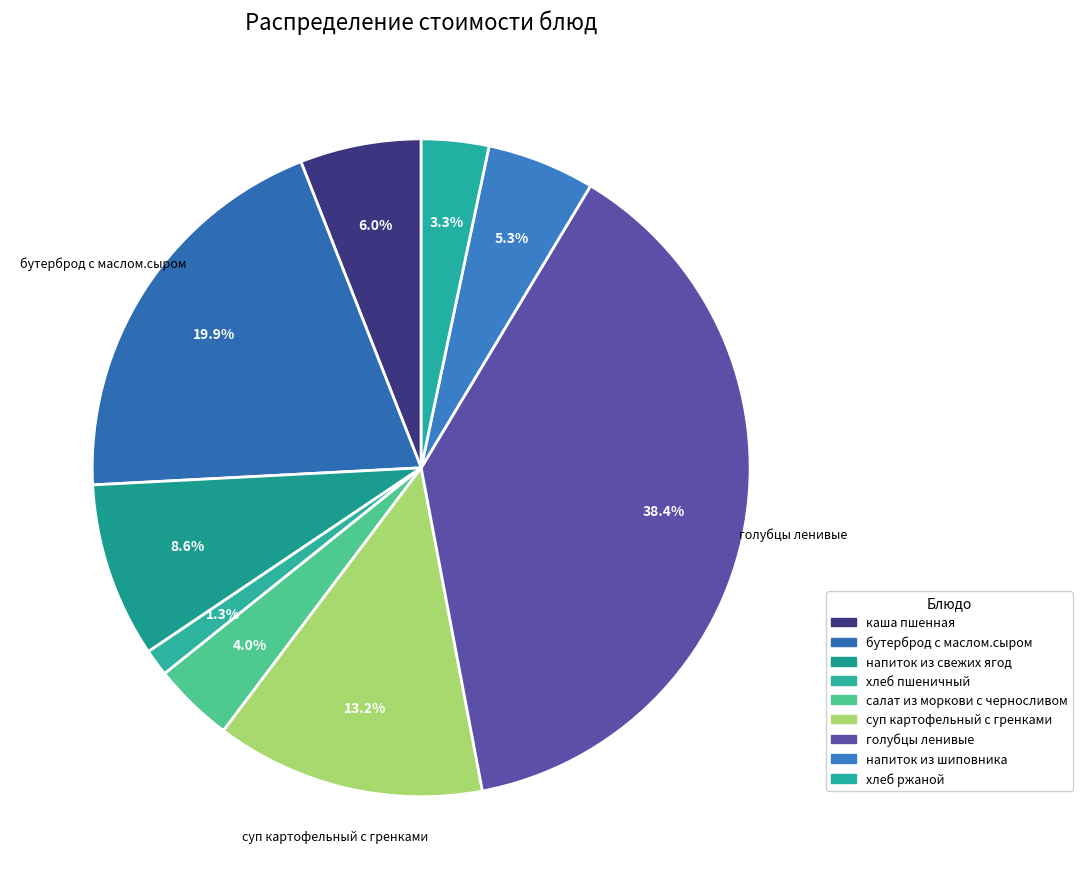

Is the sum of напиток из шиповника and напиток из свежих ягод greater than half?

No